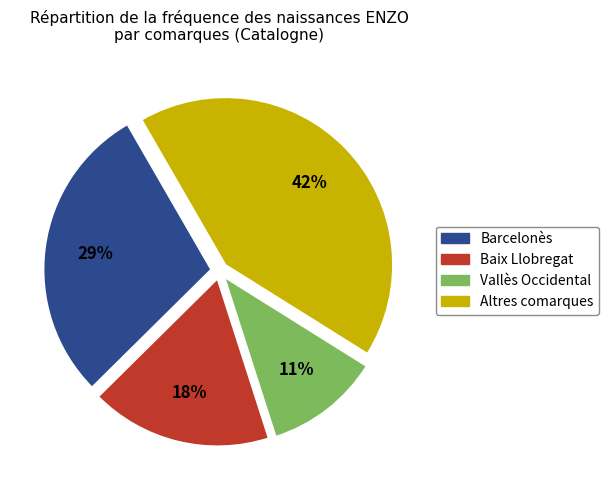

Does any single category account for the majority?

No